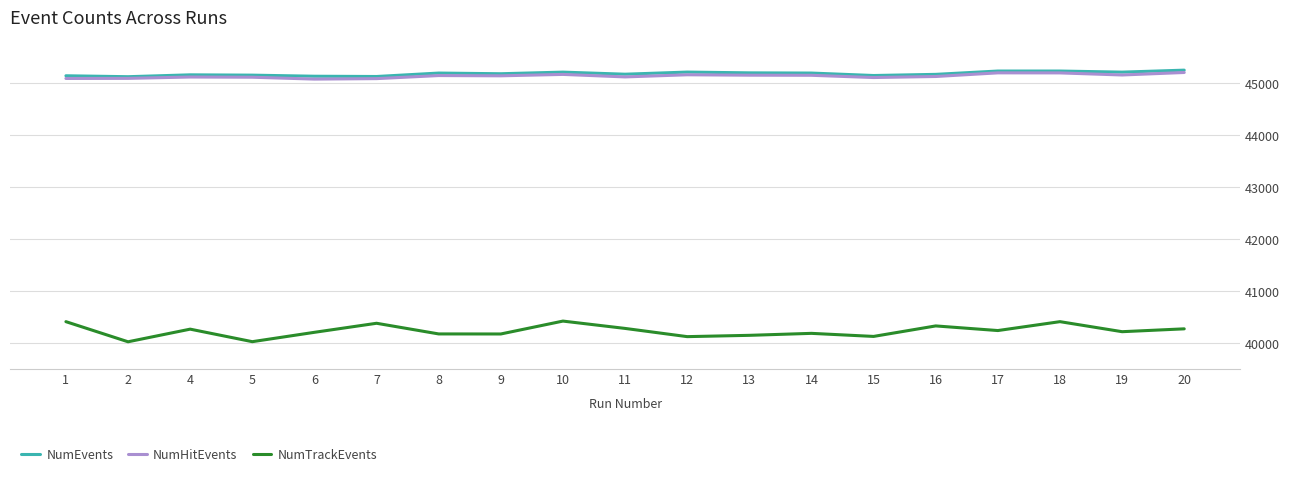

True or false: NumTrackEvents has a value of 23155 at 11.

False